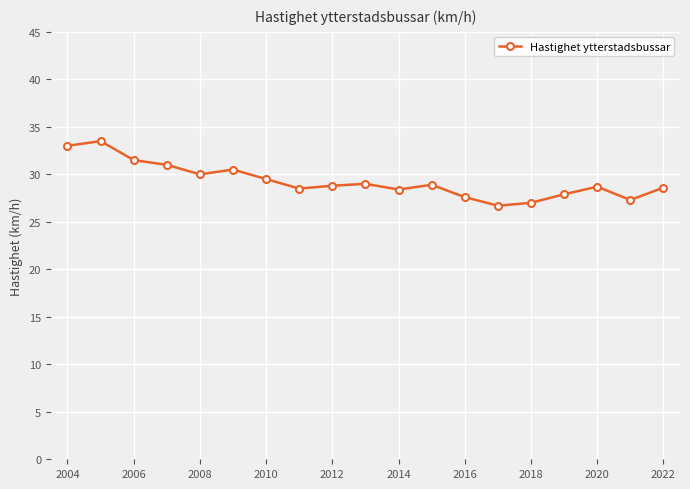

True or false: the data has more than 1 interior local peaks.

True